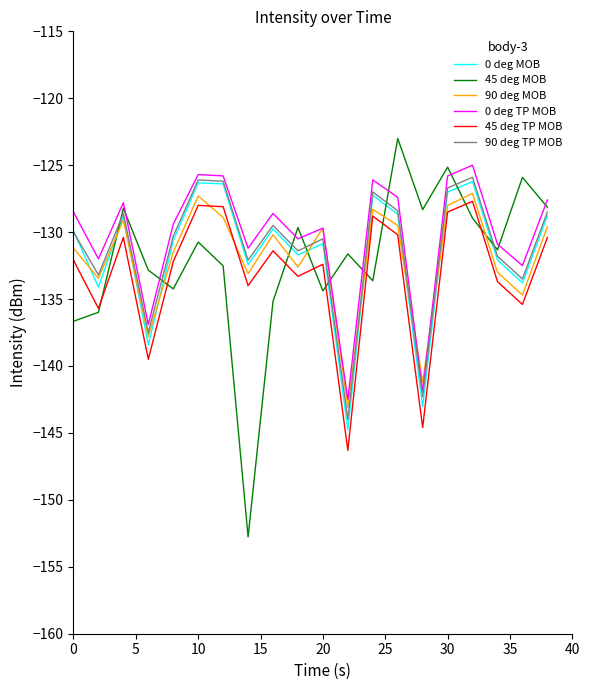

What is the lowest value of the 90 deg MOB series?

-143.1